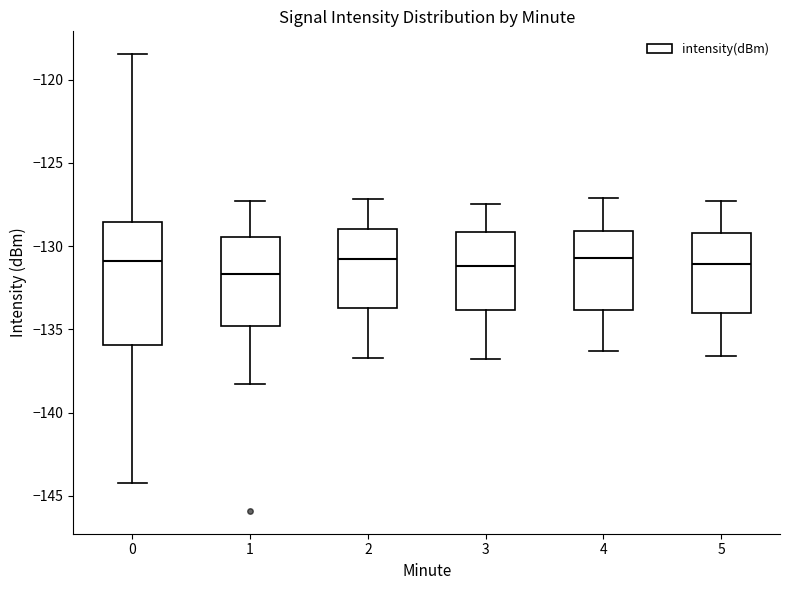

Reading left to right, read every box against the y-axis: the position of its median line, the range the box covers, and the ends of its whiskers. The values are not printed on the chart, so give them approximately, as read against the axis.

0: median -131.0, box -136.0 to -128.5, whiskers -144.0 to -118.5
1: median -131.5, box -135.0 to -129.5, whiskers -138.5 to -127.5
2: median -130.5, box -133.5 to -129.0, whiskers -136.5 to -127.0
3: median -131.0, box -134.0 to -129.0, whiskers -137.0 to -127.5
4: median -130.5, box -134.0 to -129.0, whiskers -136.5 to -127.0
5: median -131.0, box -134.0 to -129.0, whiskers -136.5 to -127.5